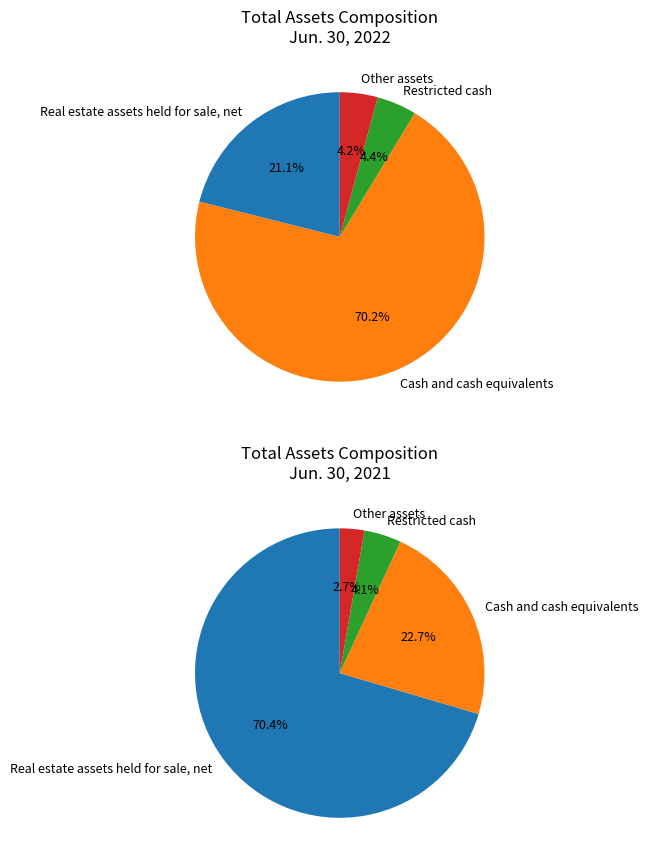

Which series changed the most between Real estate assets held for sale, net and Cash and cash equivalents?

Jun. 30, 2021